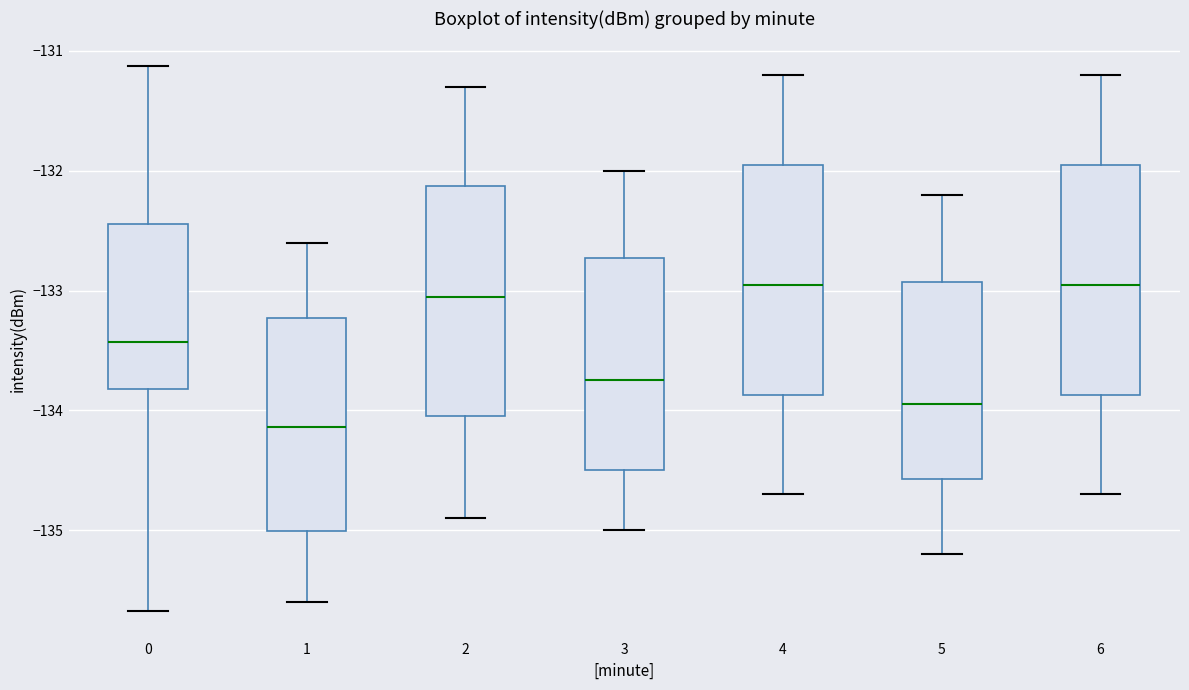

Reading left to right, read every box against the y-axis: the position of its median line, the range the box covers, and the ends of its whiskers. The values are not printed on the chart, so give them approximately, as read against the axis.

0: median -133.4, box -133.8 to -132.4, whiskers -135.7 to -131.1
1: median -134.1, box -135.0 to -133.2, whiskers -135.6 to -132.6
2: median -133.0, box -134.0 to -132.1, whiskers -134.9 to -131.3
3: median -133.7, box -134.5 to -132.7, whiskers -135.0 to -132.0
4: median -132.9, box -133.9 to -131.9, whiskers -134.7 to -131.2
5: median -133.9, box -134.6 to -132.9, whiskers -135.2 to -132.2
6: median -132.9, box -133.9 to -131.9, whiskers -134.7 to -131.2